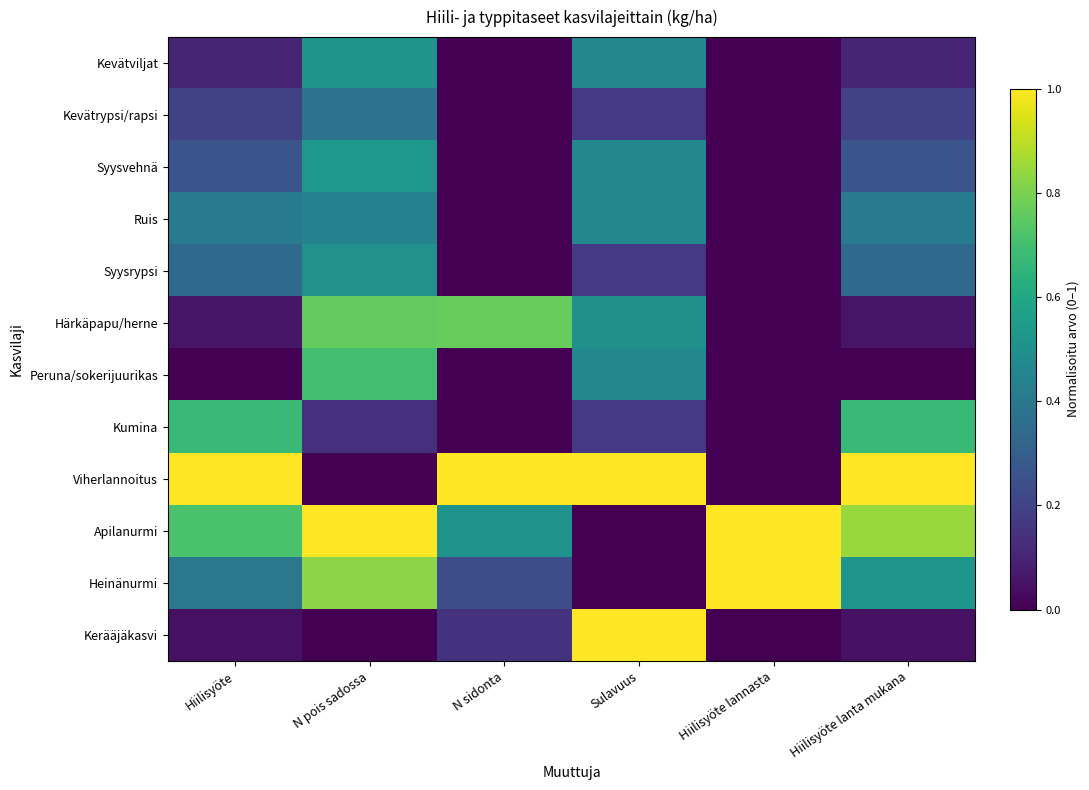

Reading left to right, extract all data points from this chart.

Kevätviljat: Hiilisyöte=0.1	N pois sadossa=0.5	N sidonta=0.0	Sulavuus=0.5	Hiilisyöte lannasta=0.0	Hiilisyöte lanta mukana=0.1
Kevätrypsi/rapsi: Hiilisyöte=0.2	N pois sadossa=0.4	N sidonta=0.0	Sulavuus=0.2	Hiilisyöte lannasta=0.0	Hiilisyöte lanta mukana=0.2
Syysvehnä: Hiilisyöte=0.3	N pois sadossa=0.5	N sidonta=0.0	Sulavuus=0.5	Hiilisyöte lannasta=0.0	Hiilisyöte lanta mukana=0.3
Ruis: Hiilisyöte=0.4	N pois sadossa=0.4	N sidonta=0.0	Sulavuus=0.5	Hiilisyöte lannasta=0.0	Hiilisyöte lanta mukana=0.4
Syysrypsi: Hiilisyöte=0.3	N pois sadossa=0.5	N sidonta=0.0	Sulavuus=0.2	Hiilisyöte lannasta=0.0	Hiilisyöte lanta mukana=0.3
Härkäpapu/herne: Hiilisyöte=0.1	N pois sadossa=0.8	N sidonta=0.8	Sulavuus=0.5	Hiilisyöte lannasta=0.0	Hiilisyöte lanta mukana=0.1
Peruna/sokerijuurikas: Hiilisyöte=0.0	N pois sadossa=0.7	N sidonta=0.0	Sulavuus=0.5	Hiilisyöte lannasta=0.0	Hiilisyöte lanta mukana=0.0
Kumina: Hiilisyöte=0.7	N pois sadossa=0.1	N sidonta=0.0	Sulavuus=0.2	Hiilisyöte lannasta=0.0	Hiilisyöte lanta mukana=0.7
Viherlannoitus: Hiilisyöte=1.0	N pois sadossa=0.0	N sidonta=1.0	Sulavuus=1.0	Hiilisyöte lannasta=0.0	Hiilisyöte lanta mukana=1.0
Apilanurmi: Hiilisyöte=0.7	N pois sadossa=1.0	N sidonta=0.5	Sulavuus=0.0	Hiilisyöte lannasta=1.0	Hiilisyöte lanta mukana=0.8
Heinänurmi: Hiilisyöte=0.4	N pois sadossa=0.8	N sidonta=0.2	Sulavuus=0.0	Hiilisyöte lannasta=1.0	Hiilisyöte lanta mukana=0.5
Kerääjäkasvi: Hiilisyöte=0.0	N pois sadossa=0.0	N sidonta=0.1	Sulavuus=1.0	Hiilisyöte lannasta=0.0	Hiilisyöte lanta mukana=0.0